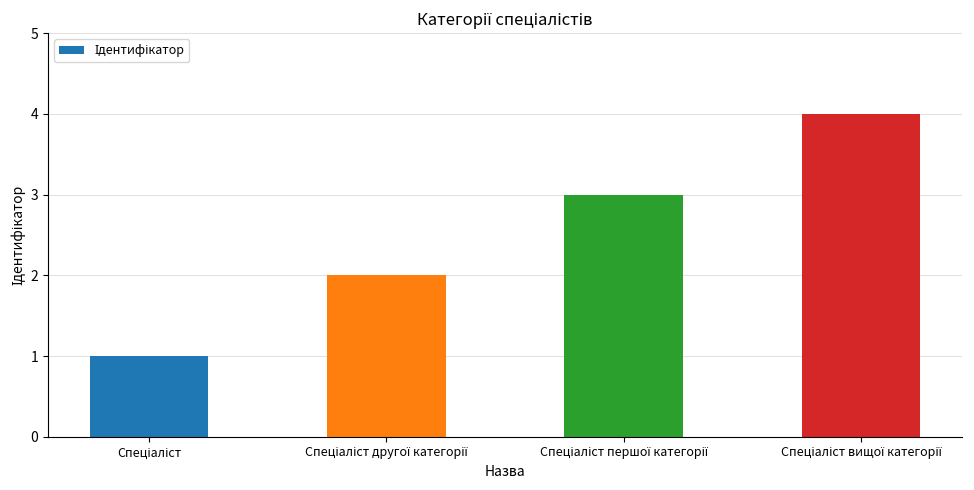

What is the maximum value shown in the chart?

4